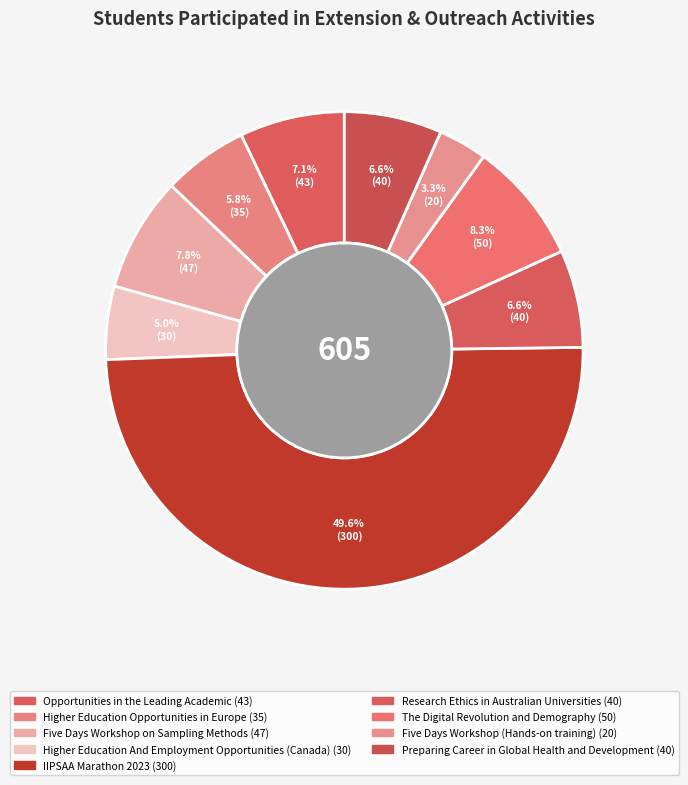

Is Higher Education Opportunities in Europe the majority of the pie?

No